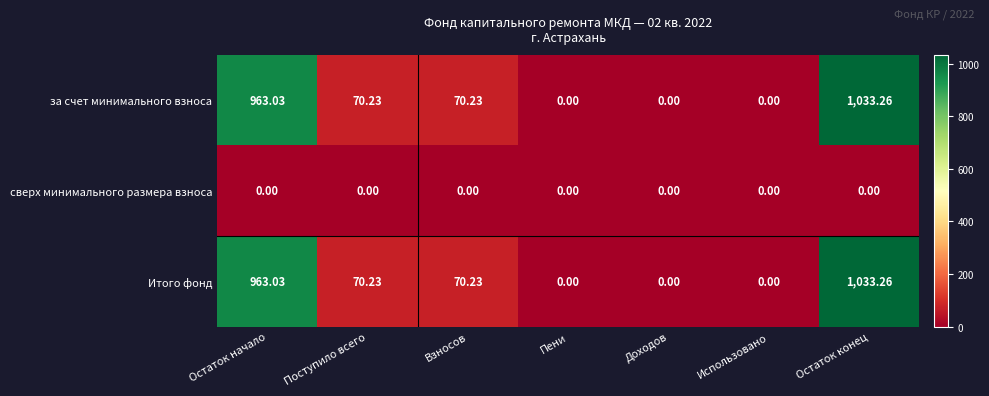

Is the value of сверх минимального размера взноса at Остаток начало greater than the value of за счет минимального взноса at Поступило всего?

No